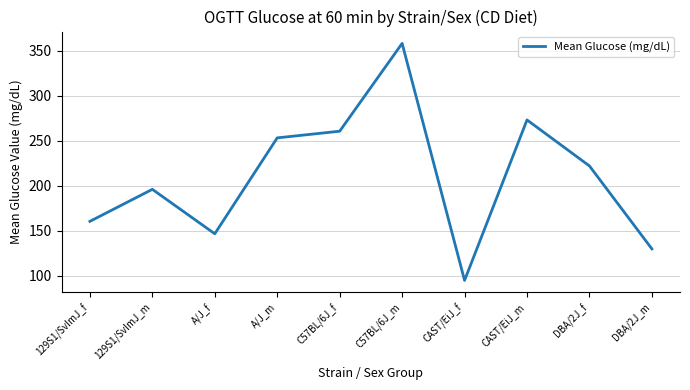

What position from the left is CAST/EiJ_m?

8